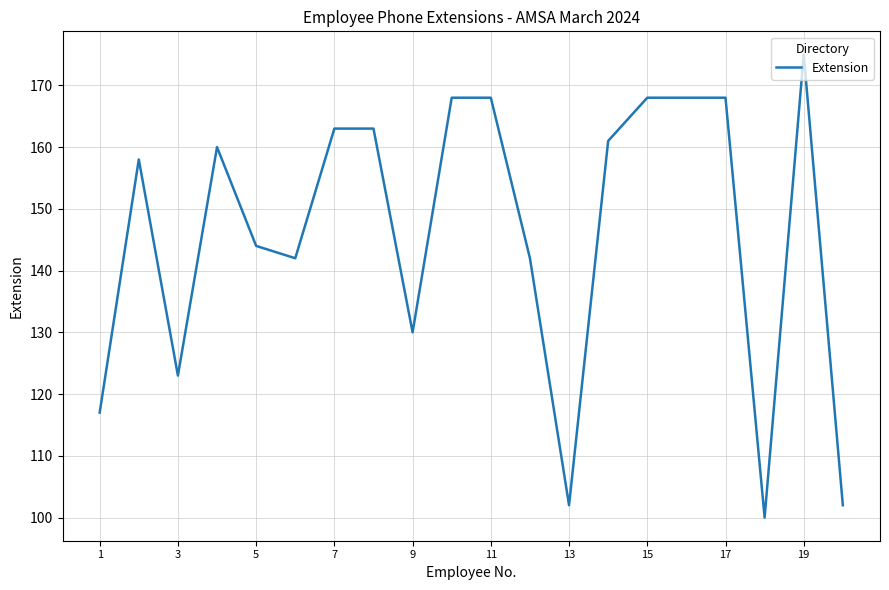

What is the difference between the maximum and minimum values?

75